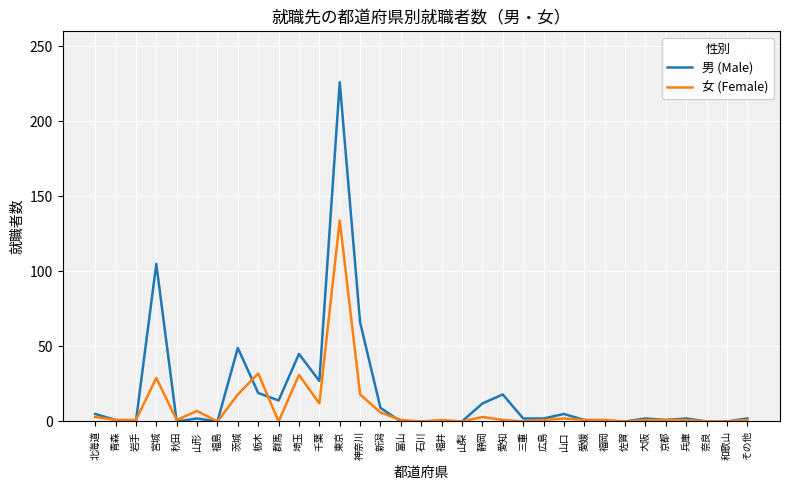

What position from the left is 埼玉?

11